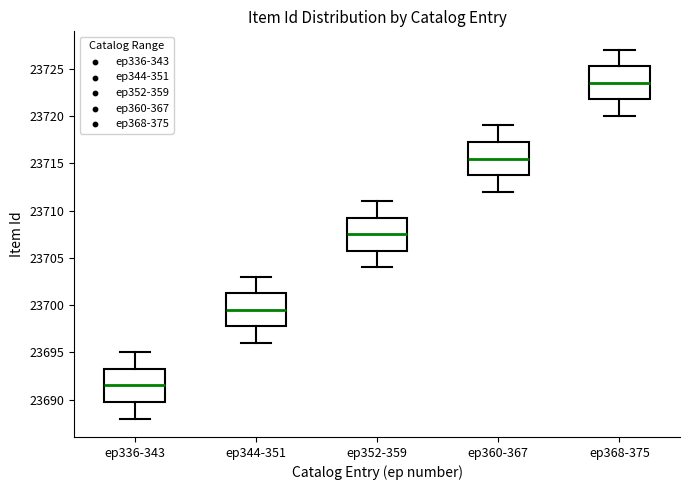

Reading left to right, transcribe this box plot: for each box, give where its median line is, the range the box spans, and where its two whiskers end, as read against the y-axis. The values are not printed on the chart, so give them approximately, as read against the axis.

ep336-343: median 23691.5, box 23690.0 to 23693.5, whiskers 23688.0 to 23695.0
ep344-351: median 23699.5, box 23698.0 to 23701.5, whiskers 23696.0 to 23703.0
ep352-359: median 23707.5, box 23706.0 to 23709.5, whiskers 23704.0 to 23711.0
ep360-367: median 23715.5, box 23714.0 to 23717.5, whiskers 23712.0 to 23719.0
ep368-375: median 23723.5, box 23722.0 to 23725.5, whiskers 23720.0 to 23727.0